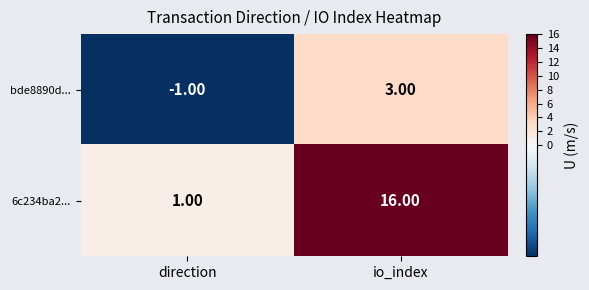

What is the minimum value shown in the chart?

-1